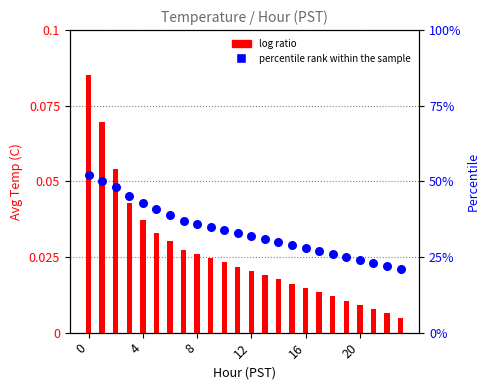

What is the total value across all series at 18?

26.0